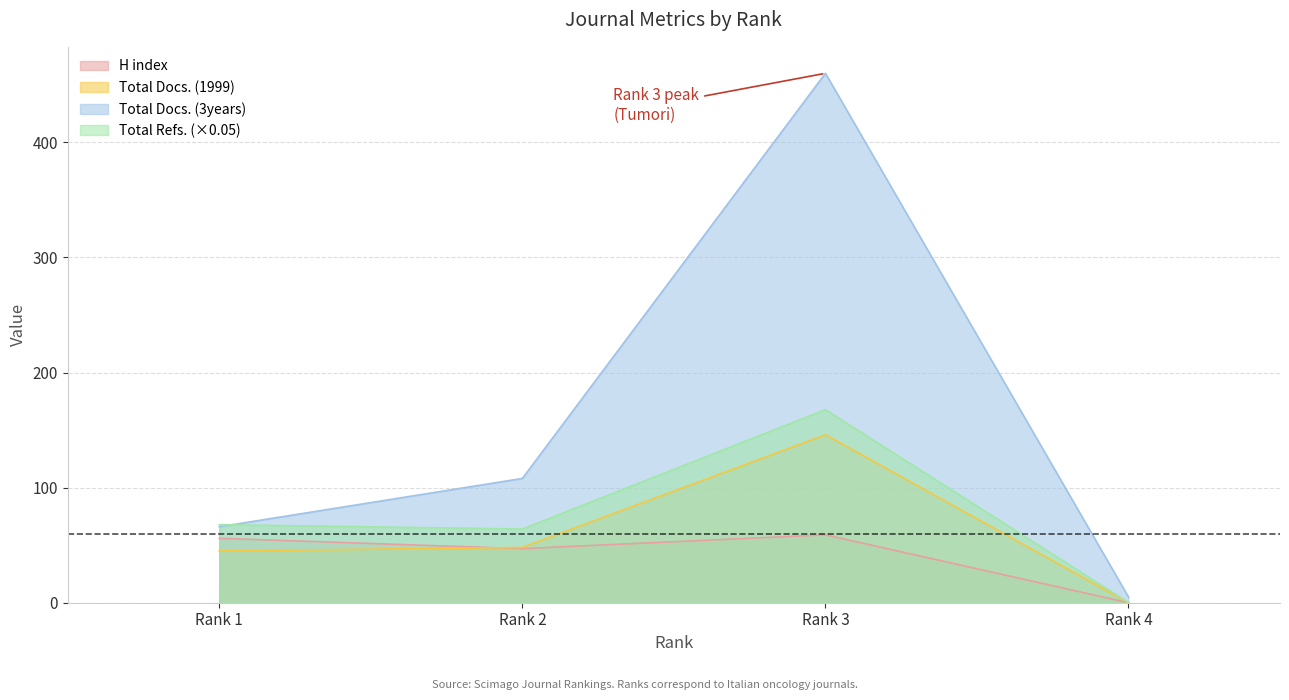

Does the chart have visible grid lines?

Yes